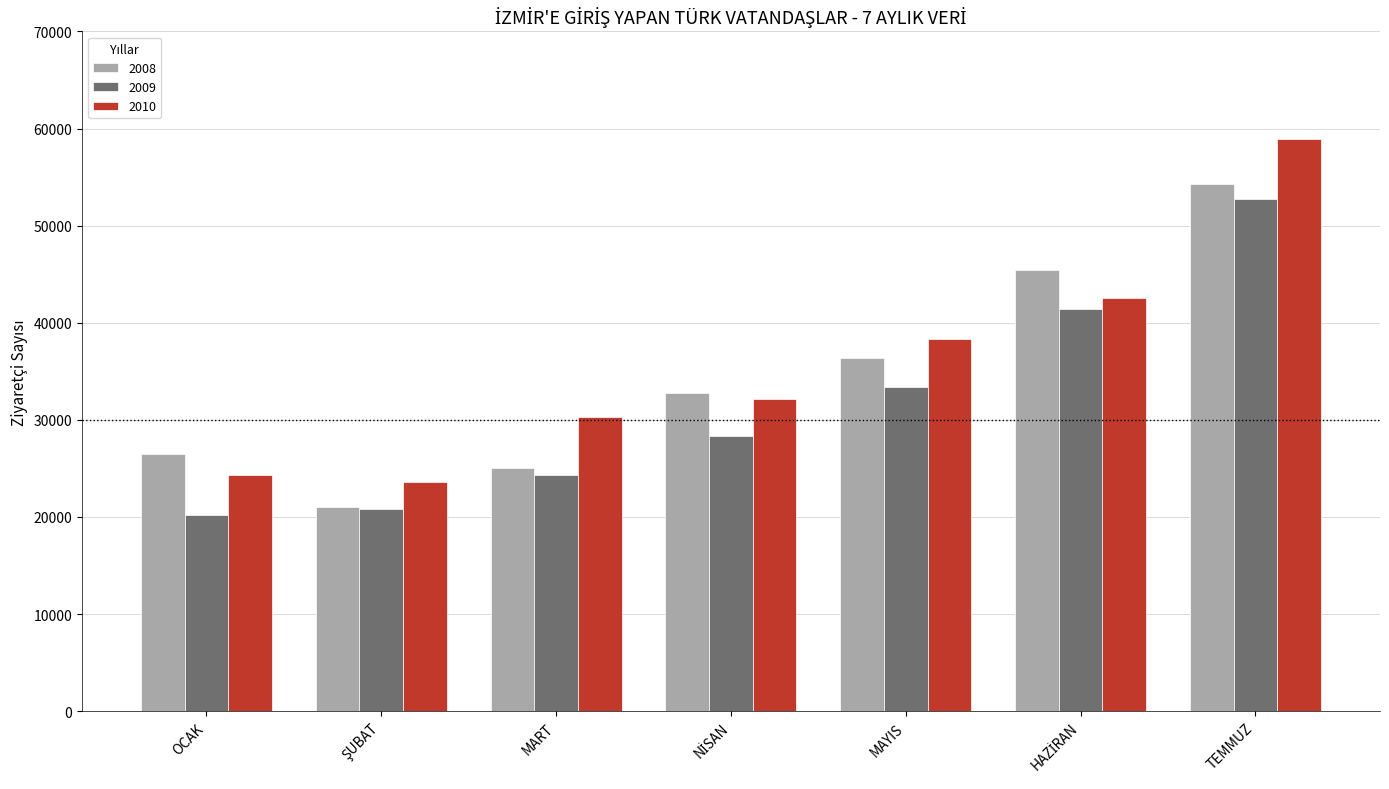

Reading left to right, what are all the values shown in this chart?

2008: 26441	21064	24994	32754	36332	45461	54274
2009: 20186	20860	24321	28360	33338	41467	52792
2010: 24308	23606	30315	32116	38281	42571	58939